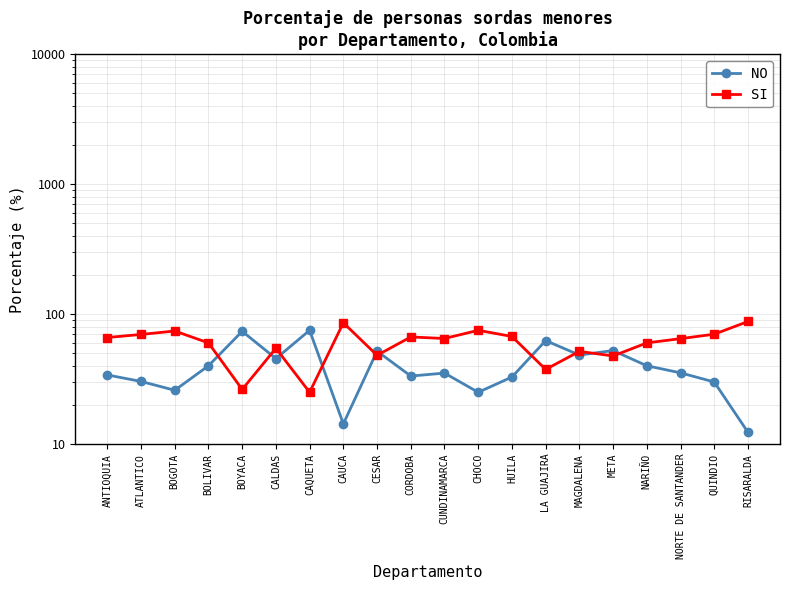

Rank the series by their maximum value, from lowest to highest.

NO, SI